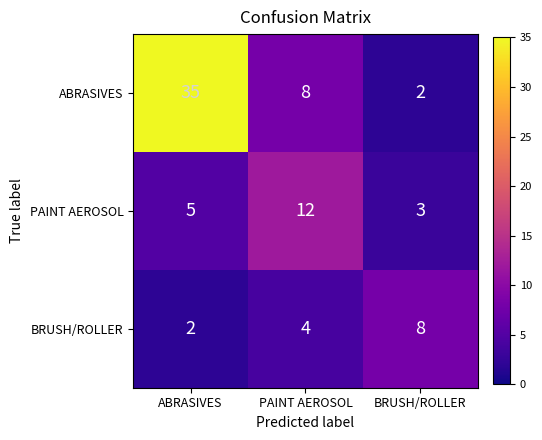

Is it true that PAINT AEROSOL equals 9 at ABRASIVES?

False